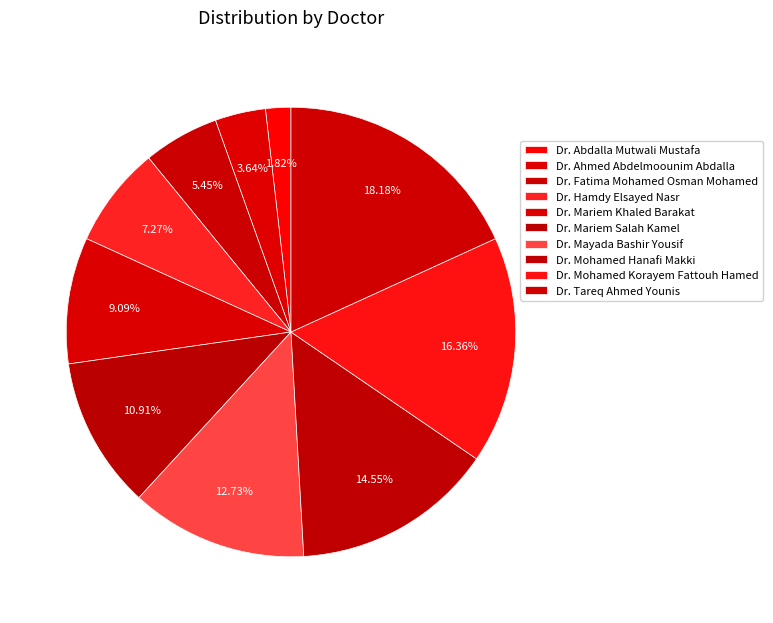

What is the largest slice in the pie chart?

Dr. Tareq Ahmed Younis